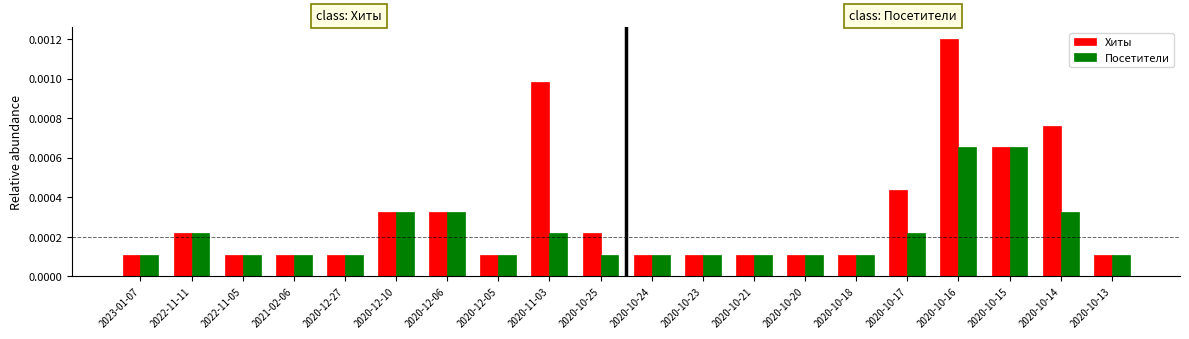

Which series changed the most between 2022-11-05 and 2020-10-14?

Хиты